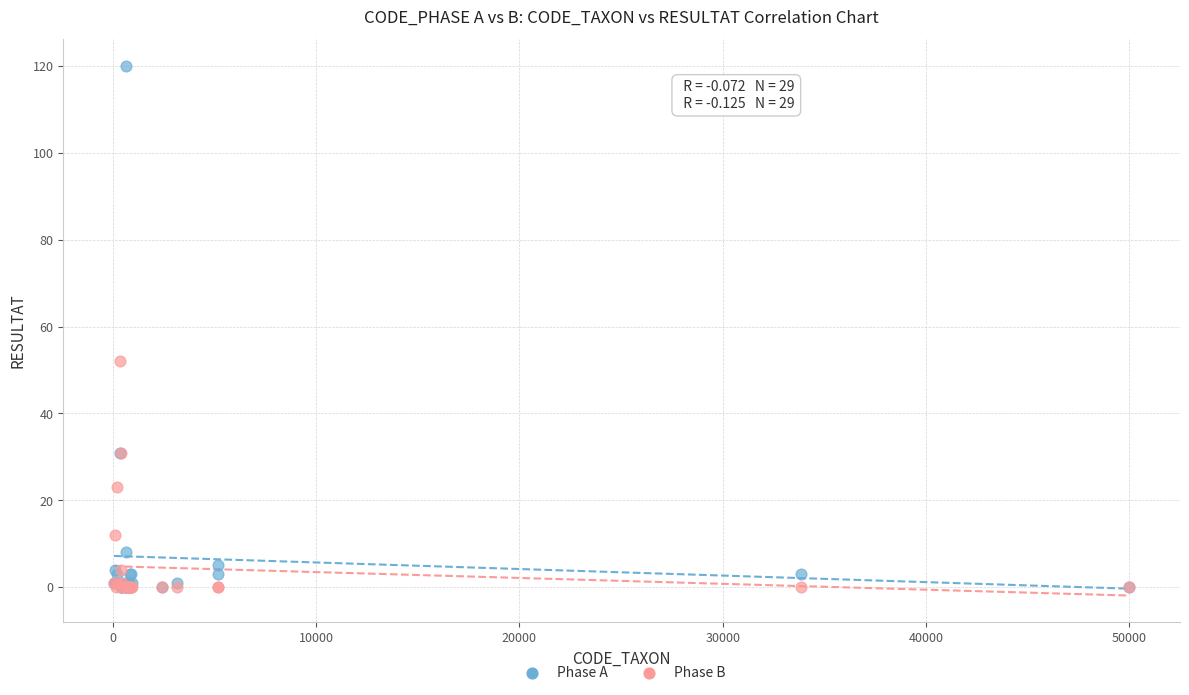

Which series has the largest Y range (max minus min)?

Phase A